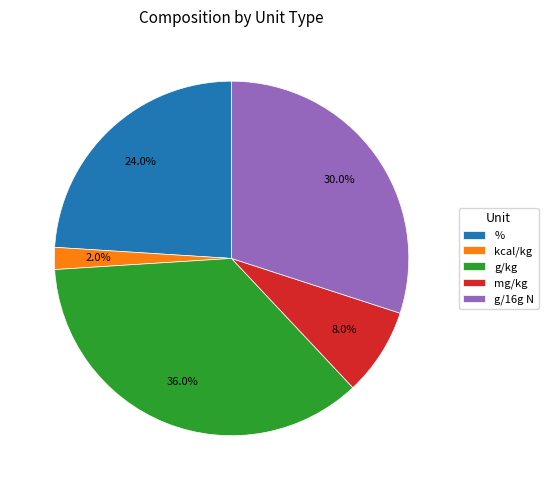

What percentage is the % slice, to the nearest percent?

24%